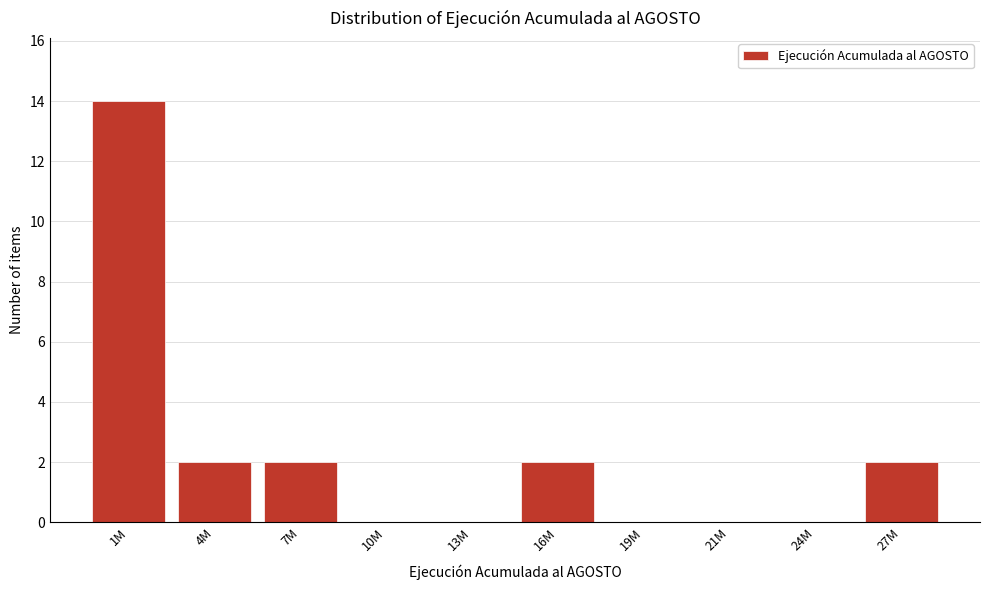

Reading right to left, list all the values displayed in this chart.

27M=2	24M=0	21M=0	19M=0	16M=2	13M=0	10M=0	7M=2	4M=2	1M=14